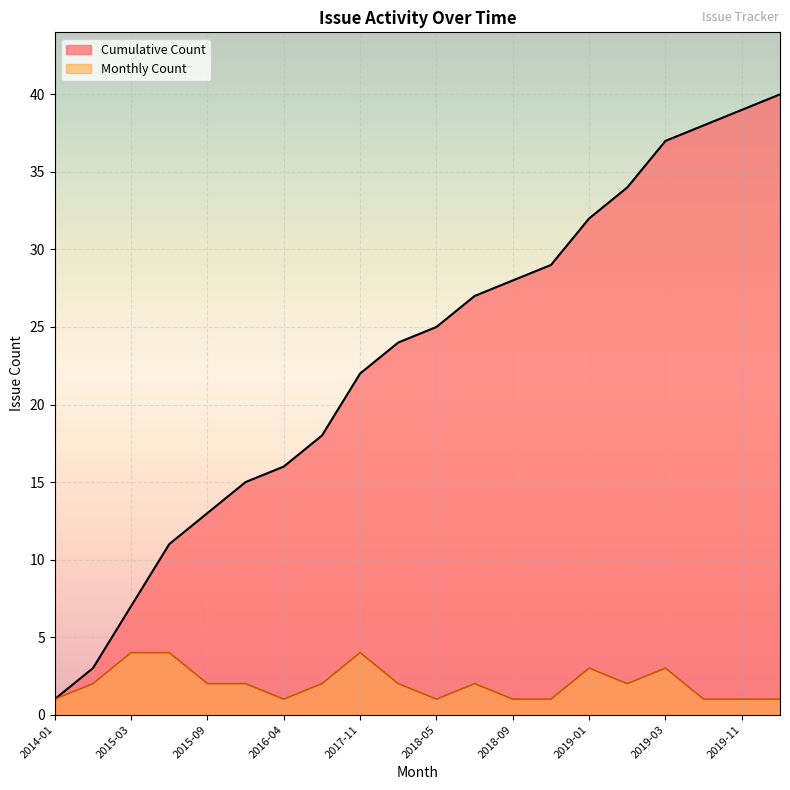

What is the maximum value shown in the chart?

40